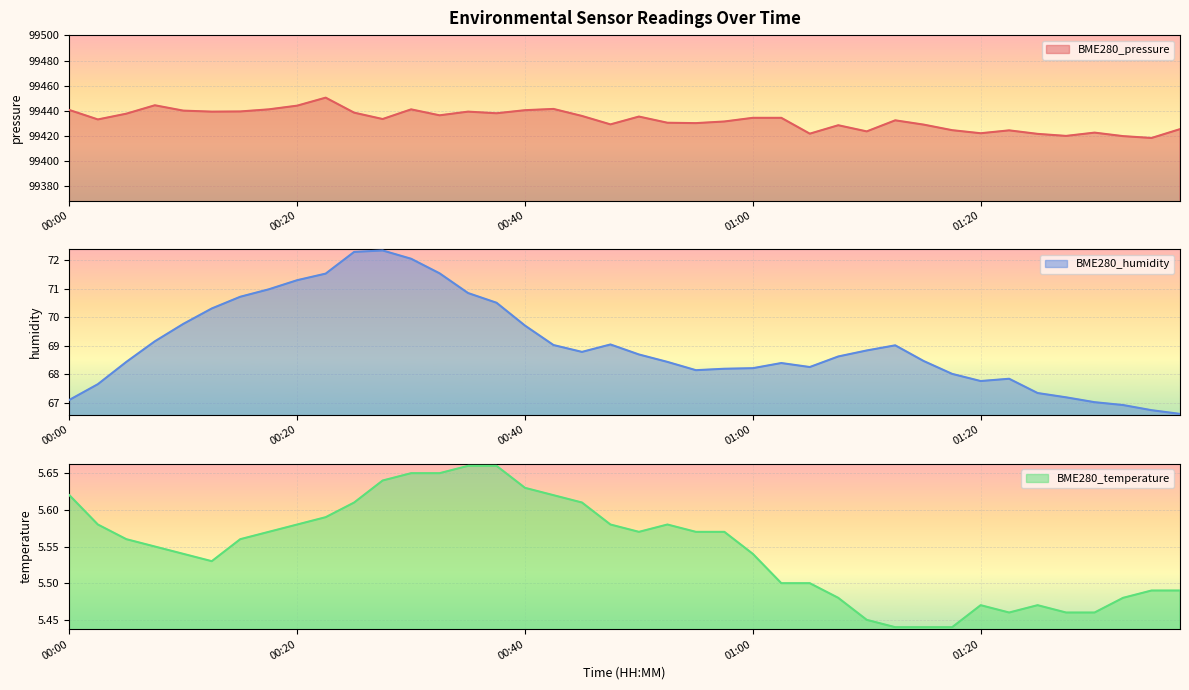

What position from the left is 01:13?

30